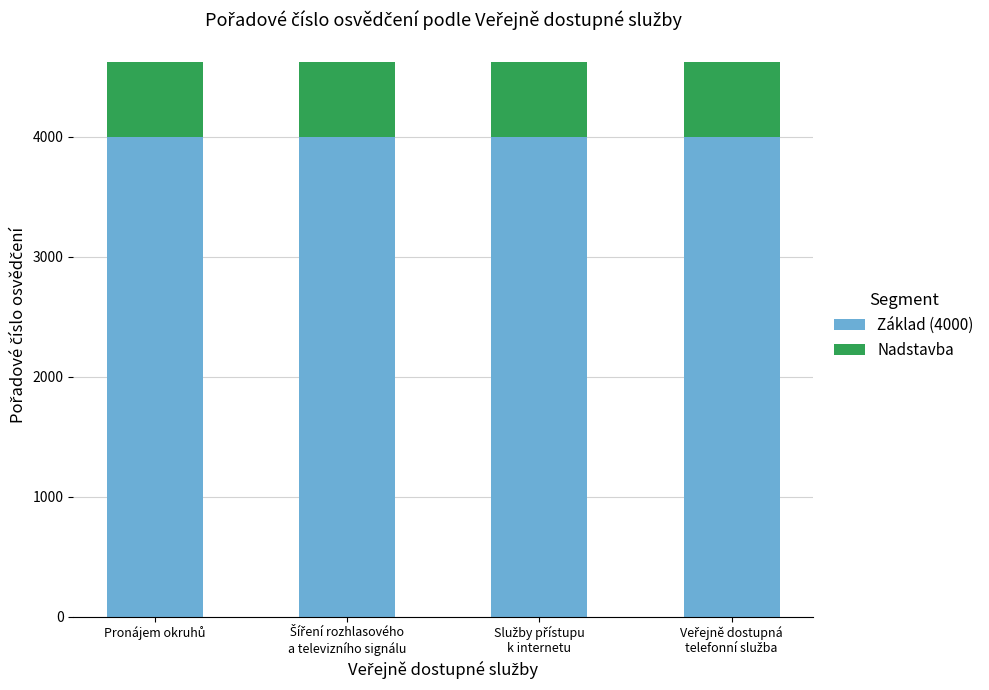

Reading right to left, transcribe the values for Základ (4000).

4000	4000	4000	4000